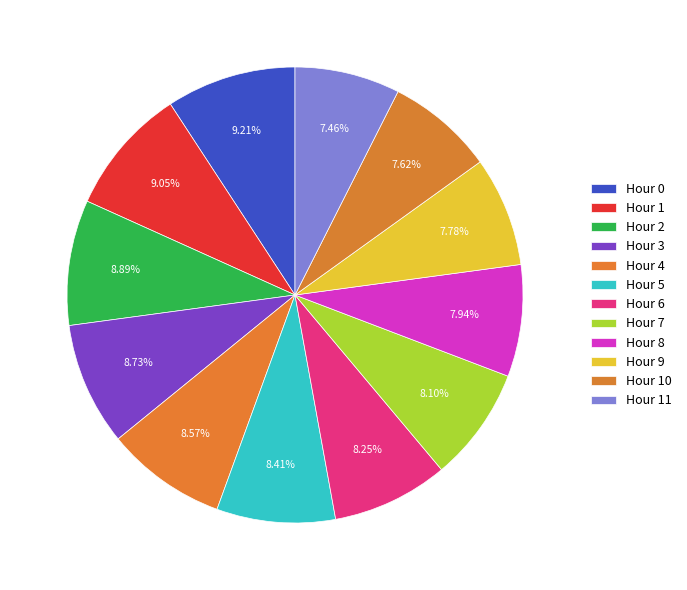

What percentage is the Hour 10 slice, to the nearest percent?

8%